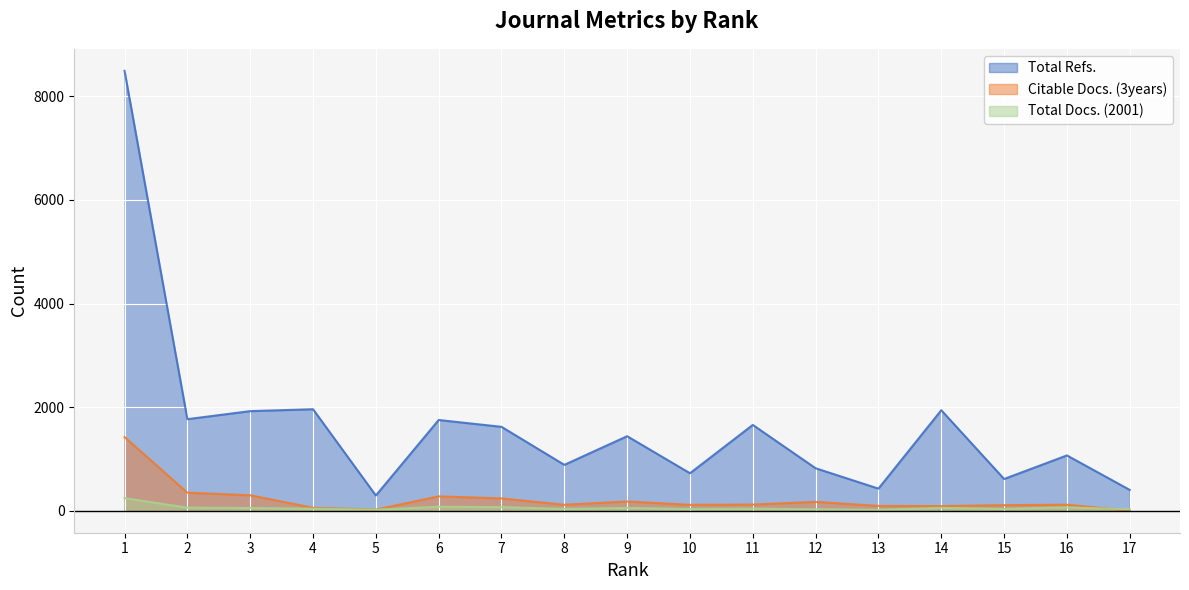

Which category has the lowest value in the Total Refs. series?

5